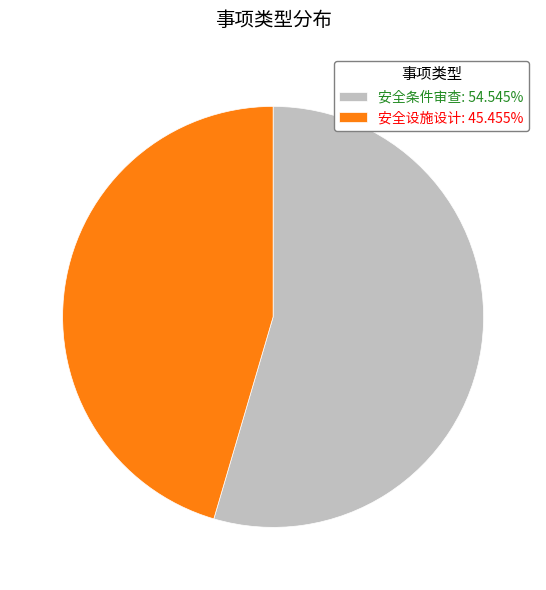

Is 安全条件审查: 54.545% the majority of the pie?

Yes